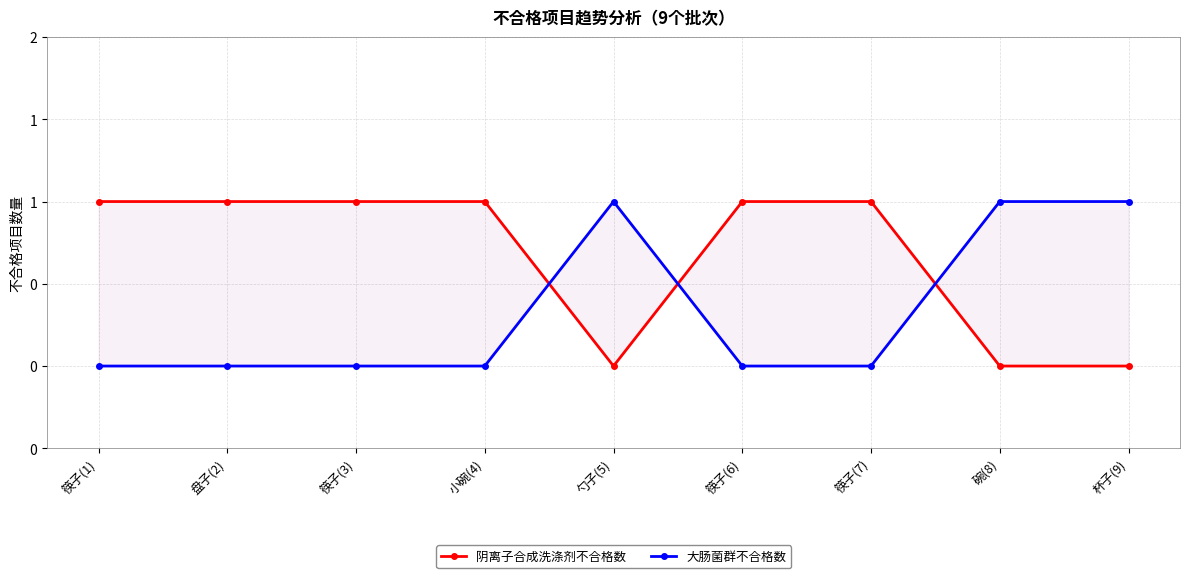

Which category has the lowest value in the 阴离子合成洗涤剂不合格数 series?

勺子(5)